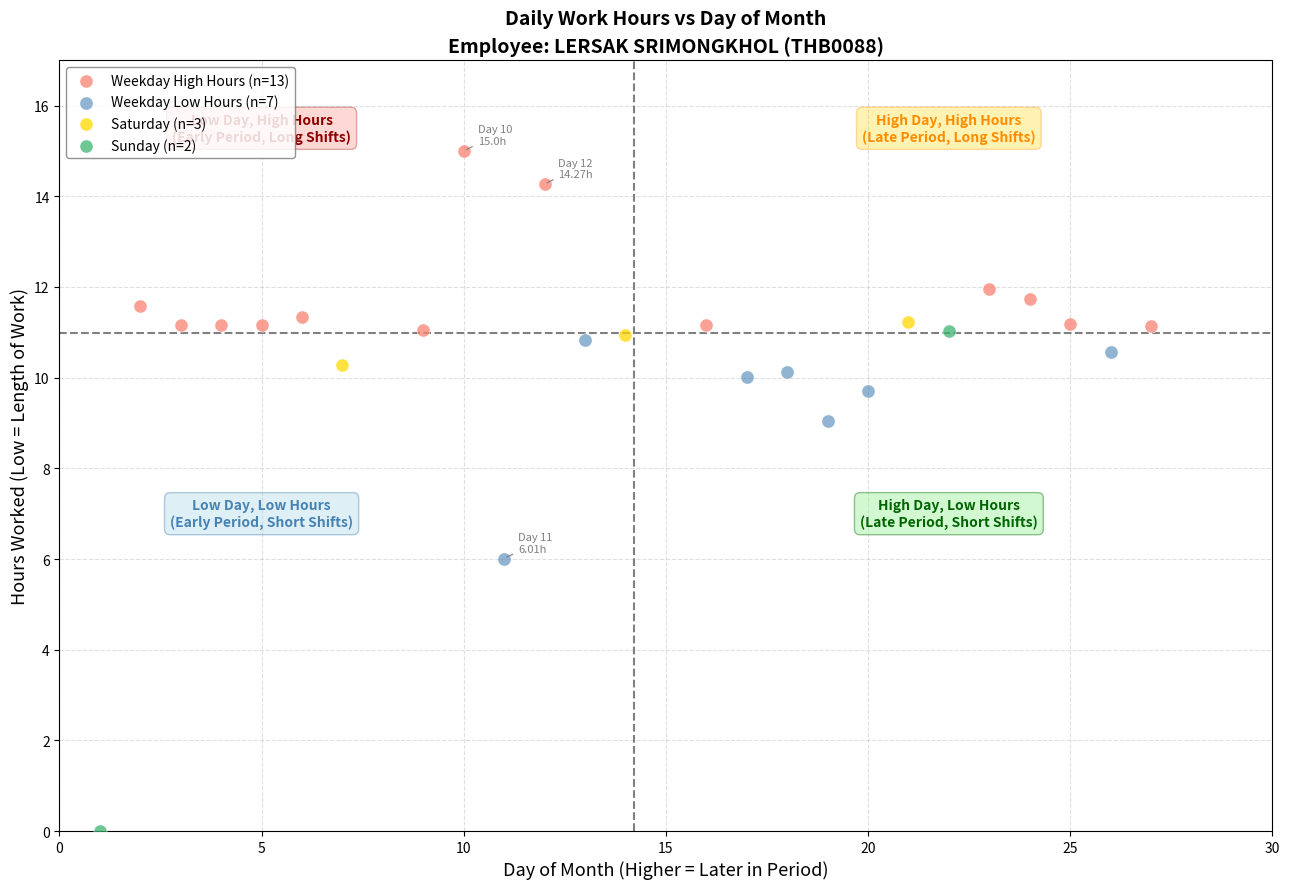

Which series reaches the minimum Y coordinate?

Sunday (n=2)